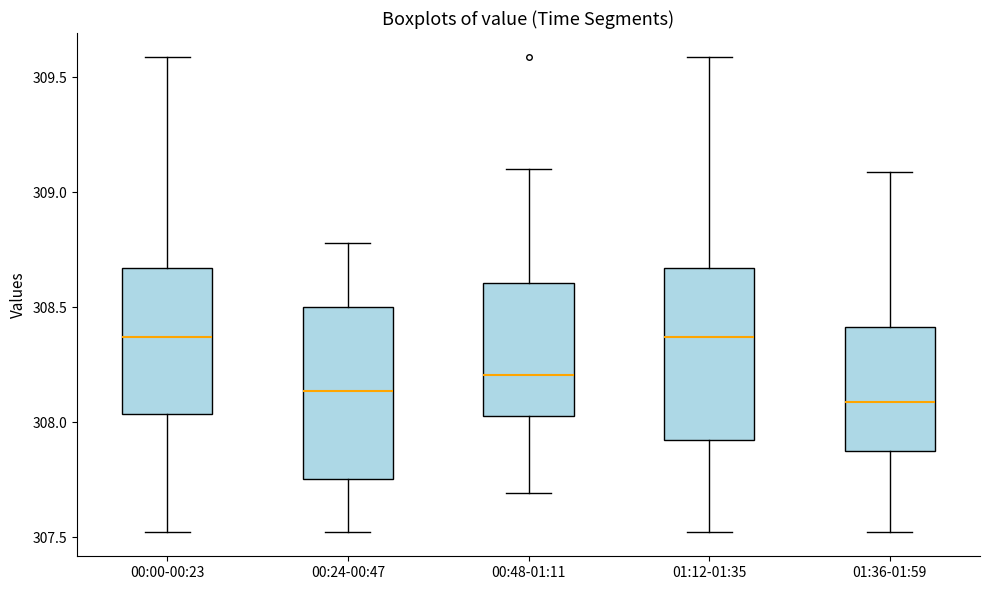

Where is the lower edge of the box for 01:12-01:35 on the y-axis? The values are not printed on the chart, so give them approximately, as read against the axis.

307.90